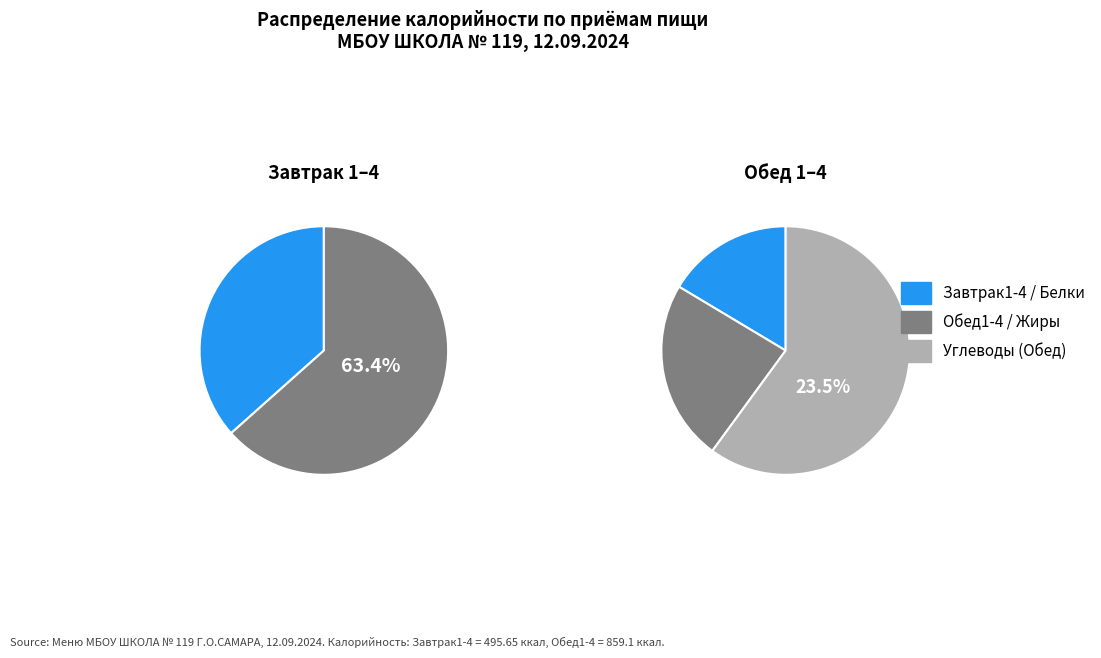

Rank the categories by value from lowest to highest.

Завтрак1-4, Обед1-4